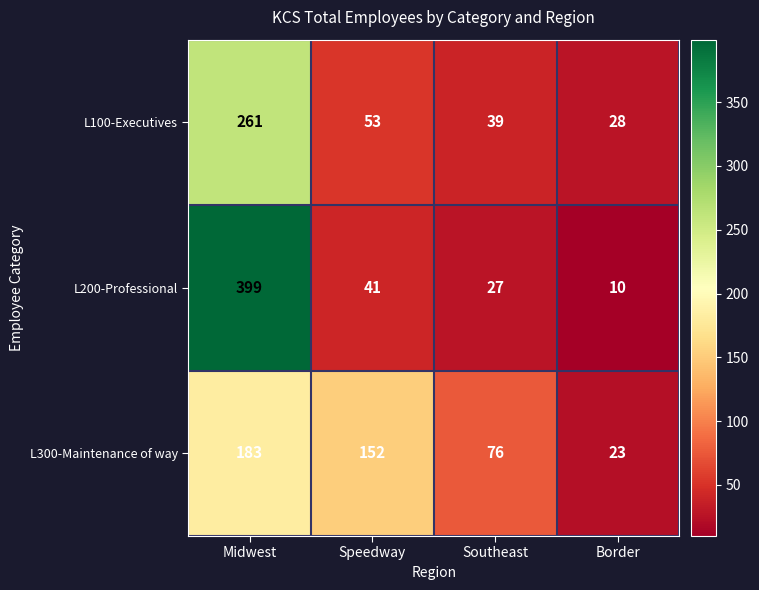

Is it true that L300-Maintenance of way equals 39 at Border?

False